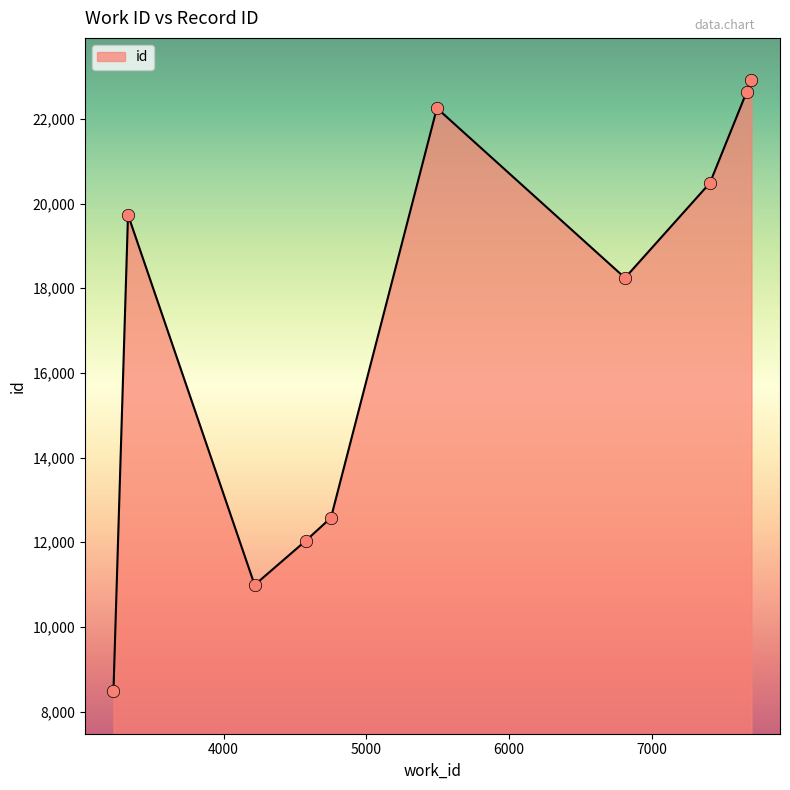

What is the greatest value displayed?

22912